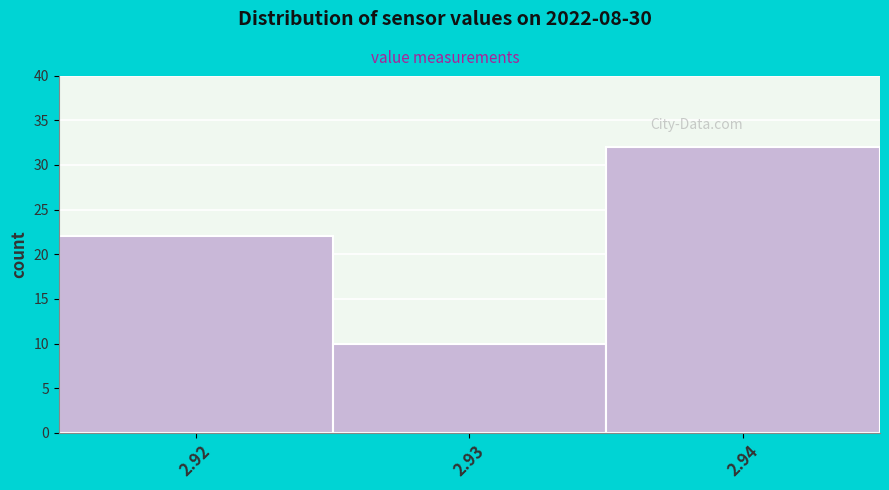

Reading left to right, list every bar in this chart as the range it spans on the x-axis followed by its height. The values are not printed on the chart, so give them approximately, as read against the axis.

2.915 to 2.925: 22
2.925 to 2.935: 10
2.935 to 2.945: 32